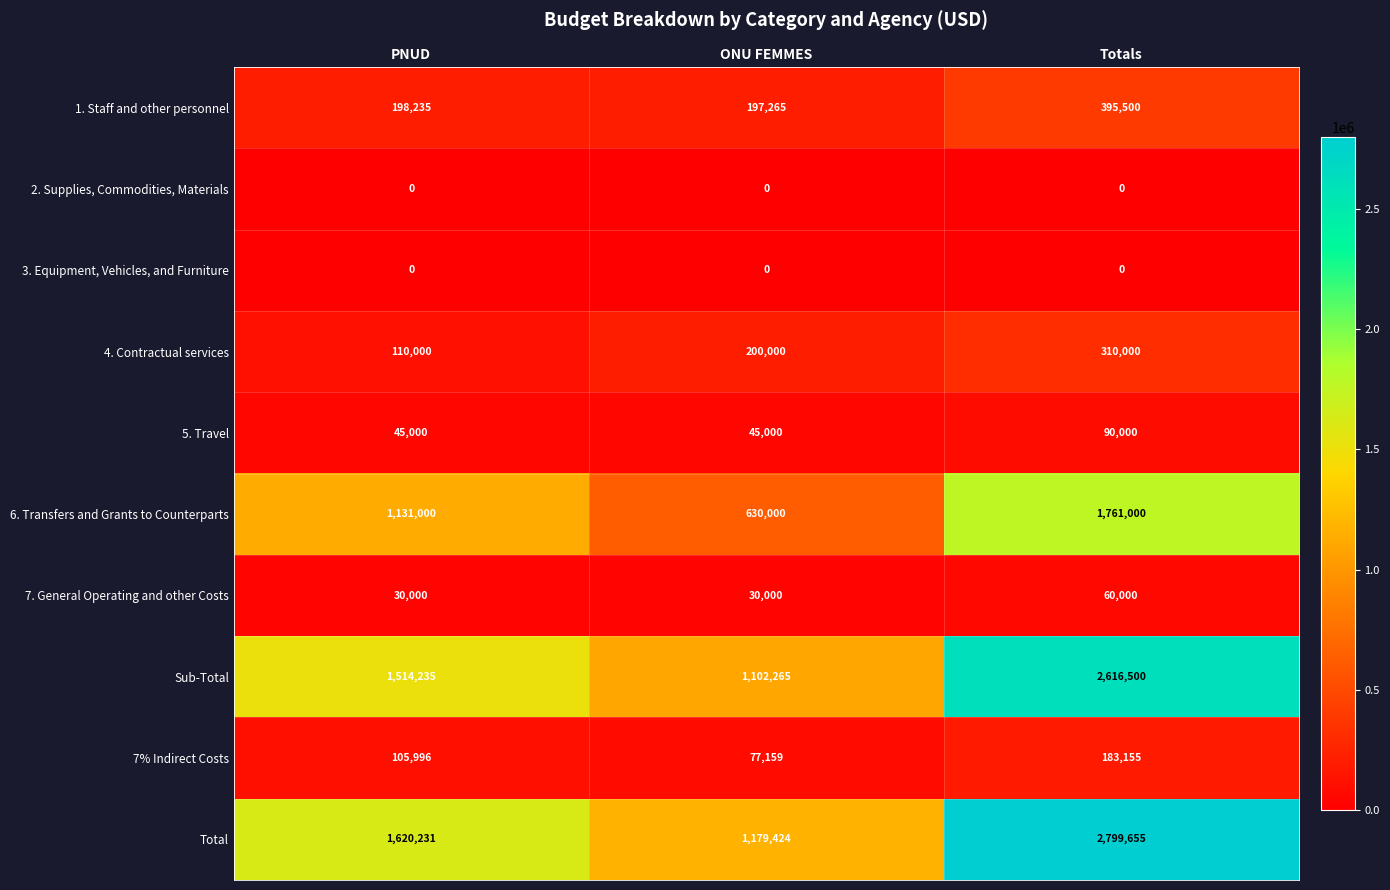

Between ONU FEMMES and Totals, which series saw the biggest shift?

Total